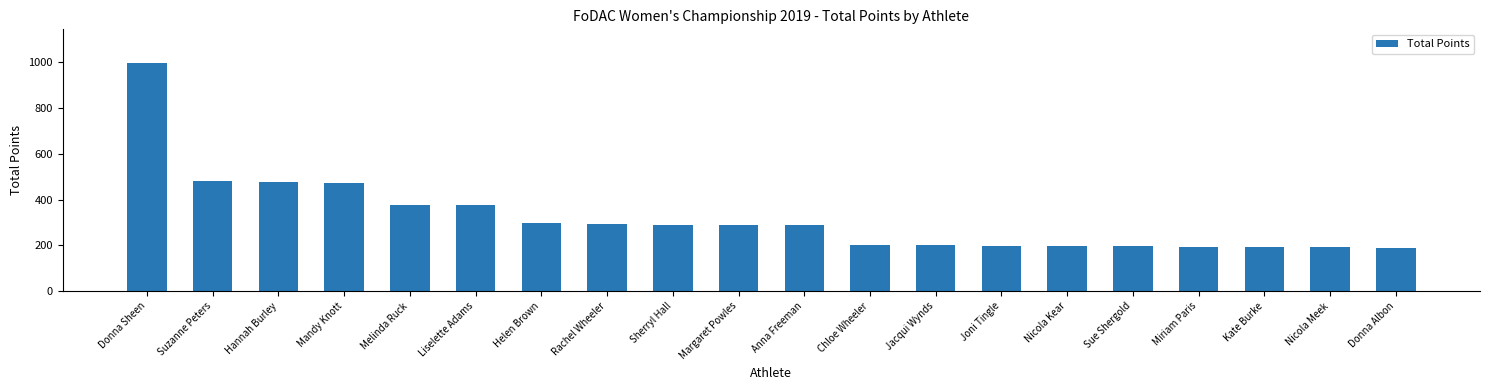

What is the label of the 4th bar from the right?

Miriam Paris